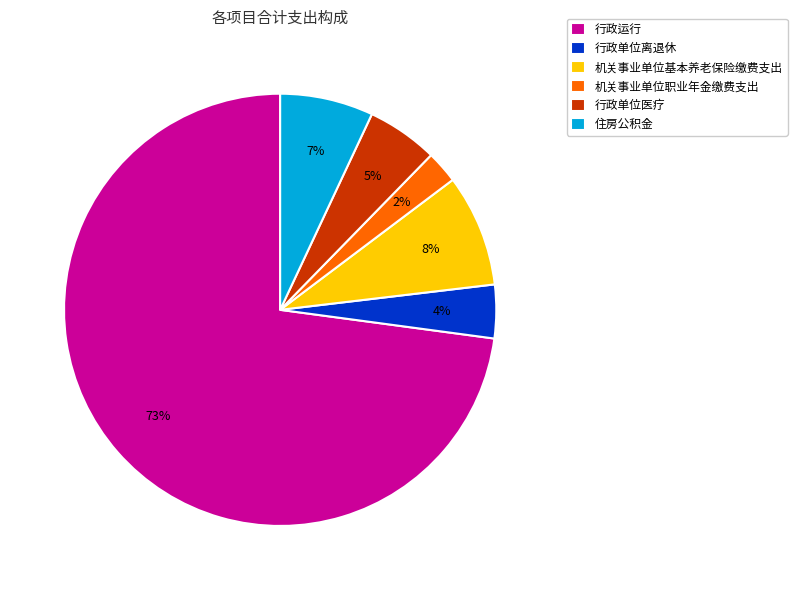

Combined, do 住房公积金 and 机关事业单位职业年金缴费支出 account for over 50%?

No